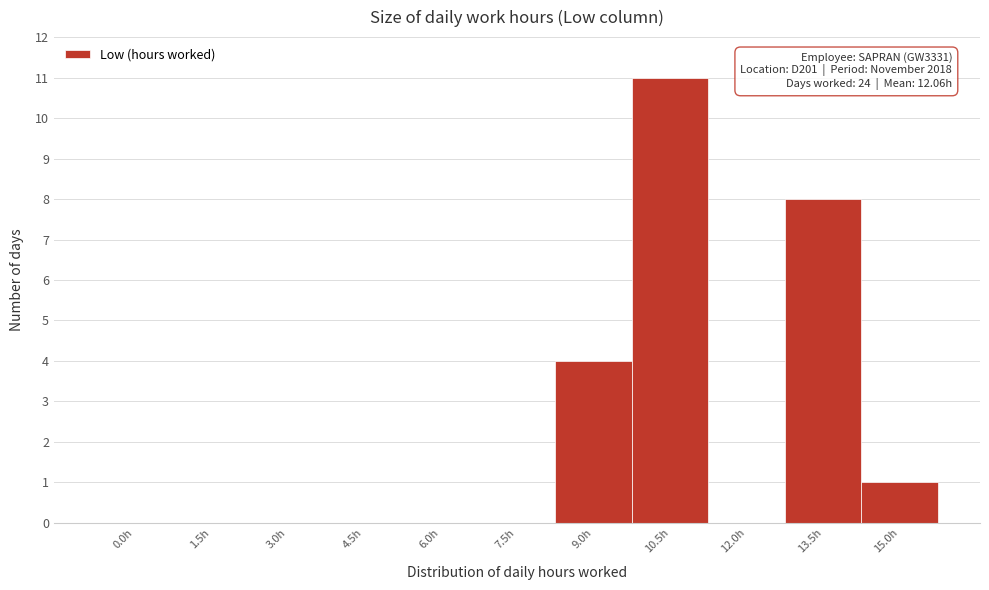

Reading left to right, what are all the values shown in this chart?

0.0h=0	1.5h=0	3.0h=0	4.5h=0	6.0h=0	7.5h=0	9.0h=4	10.5h=11	12.0h=0	13.5h=8	15.0h=1